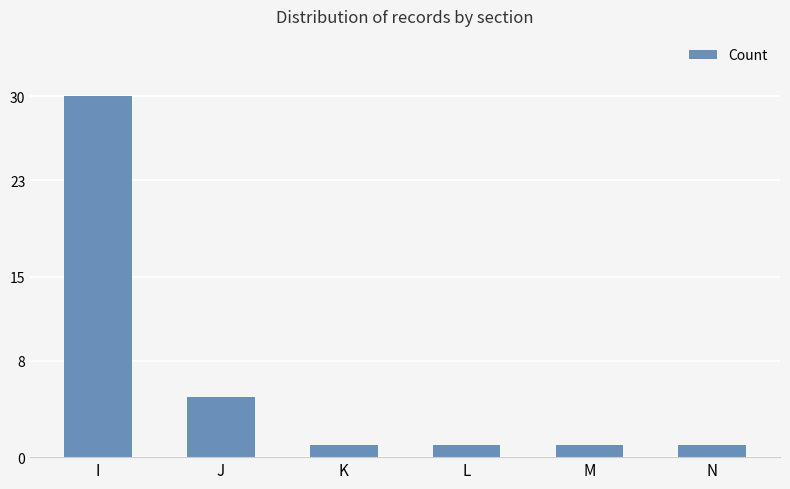

What is the difference between the maximum and minimum values?

29